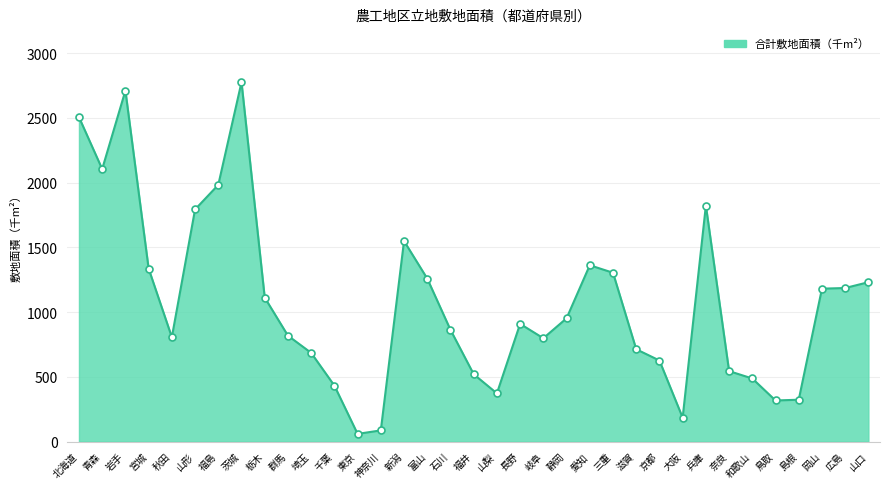

True or false: 農村地域内・農工地区無（千m²） and 農村地域外（千m²） cross at least once.

True